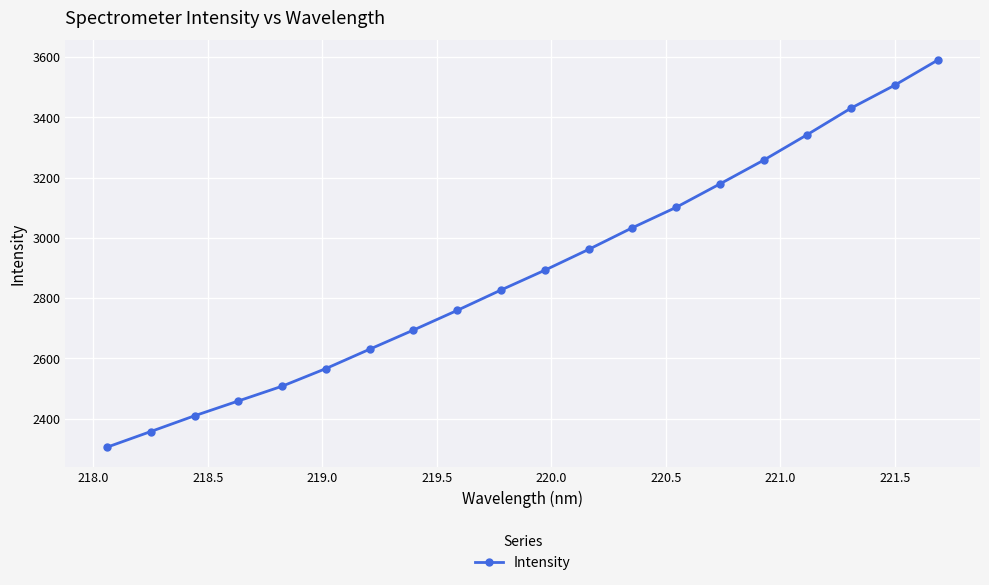

True or false: there are more than 2 points higher than both neighbors.

False